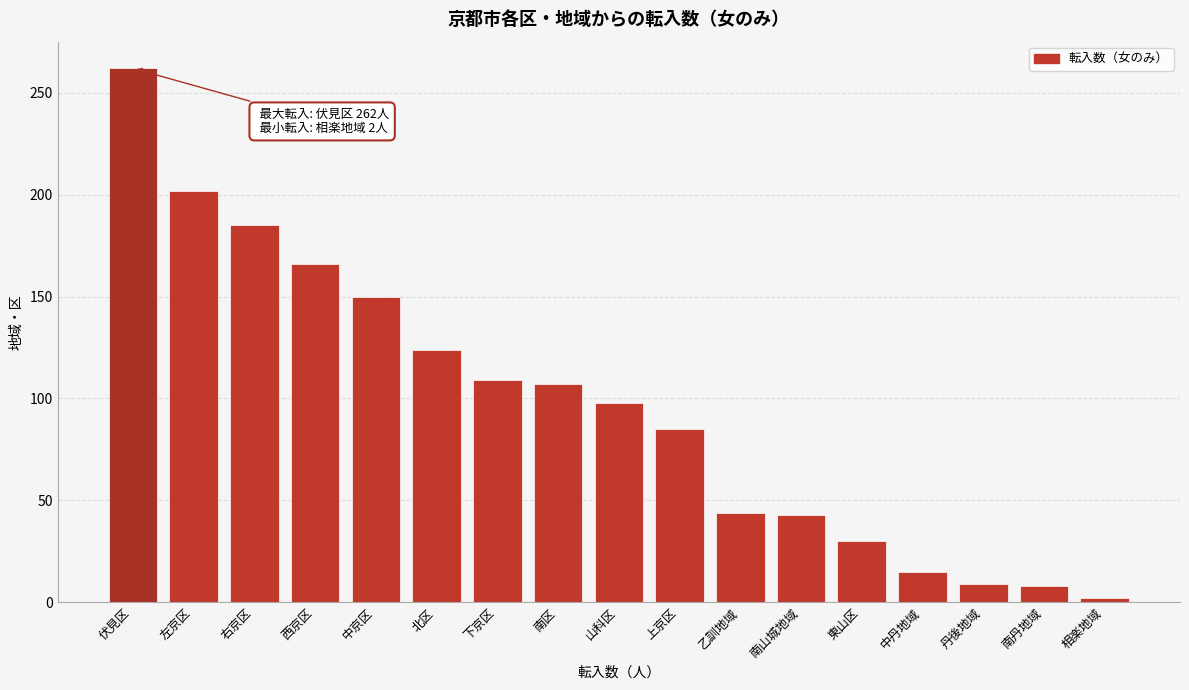

What is the change in value from 南区 to 南山城地域?

-64